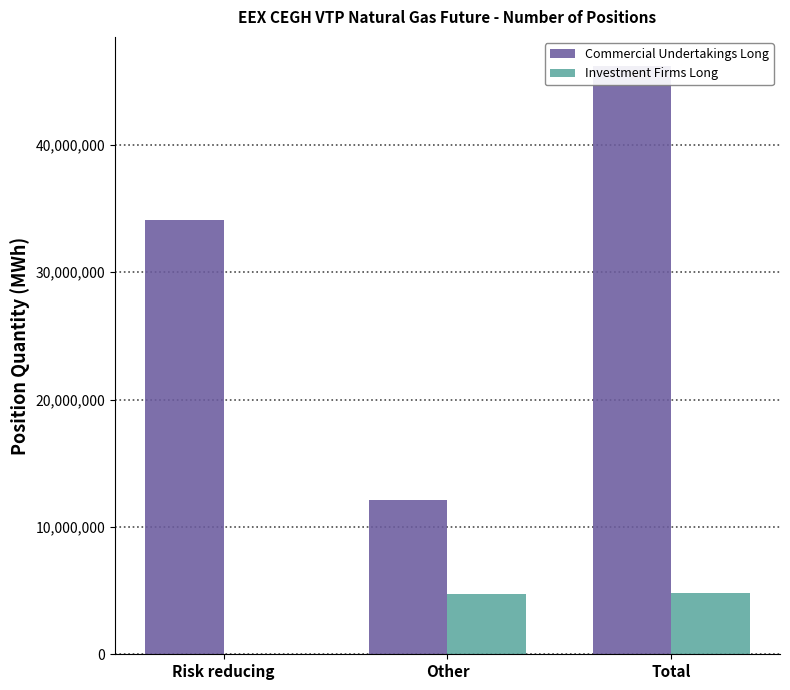

Reading left to right, what are all the values shown in this chart?

Commercial Undertakings Long: Risk reducing=34078995	Other=12093136	Total=46172131
Investment Firms Long: Risk reducing=39312	Other=4771980	Total=4811292